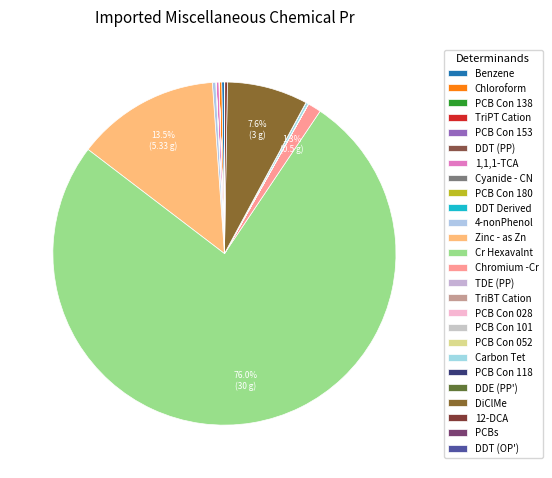

What is the change in value from 1,1,1-TCA to PCB Con 028?

-0.1